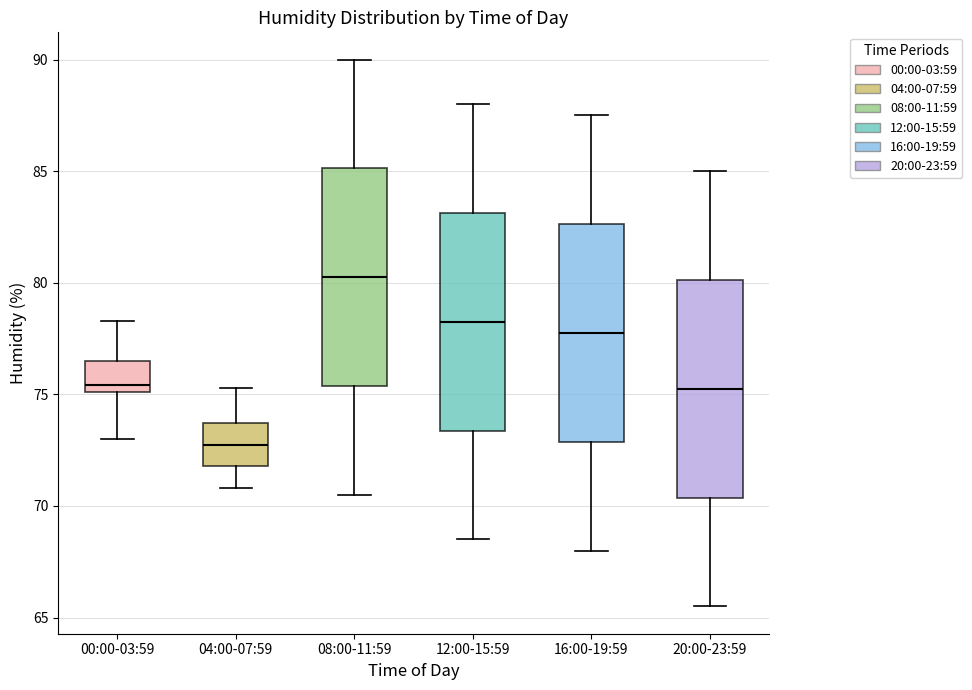

Reading left to right, transcribe this box plot: for each box, give where its median line is, the range the box spans, and where its two whiskers end, as read against the y-axis. The values are not printed on the chart, so give them approximately, as read against the axis.

00:00-03:59: median 75.5, box 75.0 to 76.5, whiskers 73.0 to 78.5
04:00-07:59: median 73.0, box 72.0 to 73.5, whiskers 71.0 to 75.5
08:00-11:59: median 80.5, box 75.5 to 85.0, whiskers 70.5 to 90.0
12:00-15:59: median 78.5, box 73.5 to 83.0, whiskers 68.5 to 88.0
16:00-19:59: median 78.0, box 73.0 to 82.5, whiskers 68.0 to 87.5
20:00-23:59: median 75.5, box 70.5 to 80.0, whiskers 65.5 to 85.0